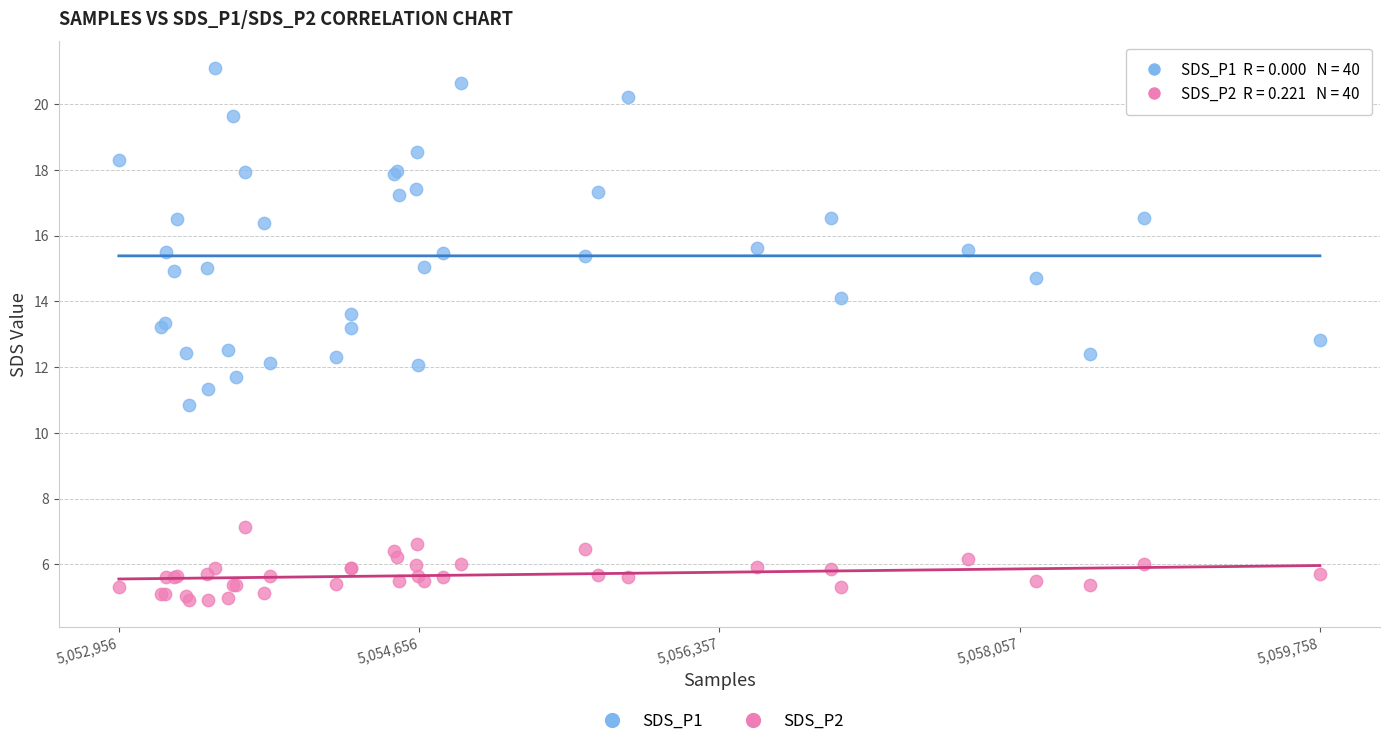

Which series has the widest spread of Y values?

SDS_P1